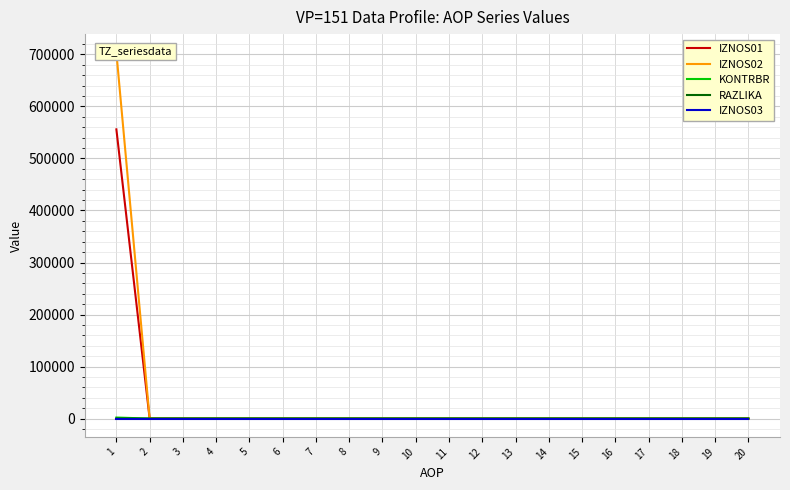

What is the difference between the maximum and minimum values in the KONTRBR series?

1963.8